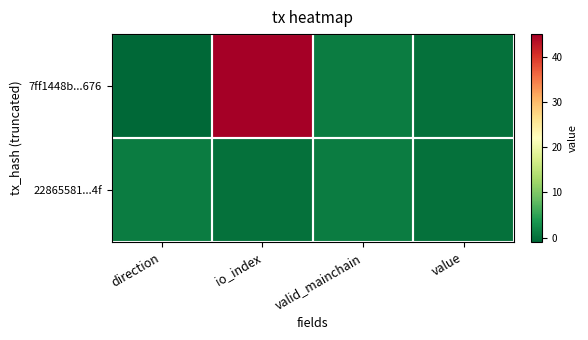

What is the difference between the highest and lowest values at io_index?

45